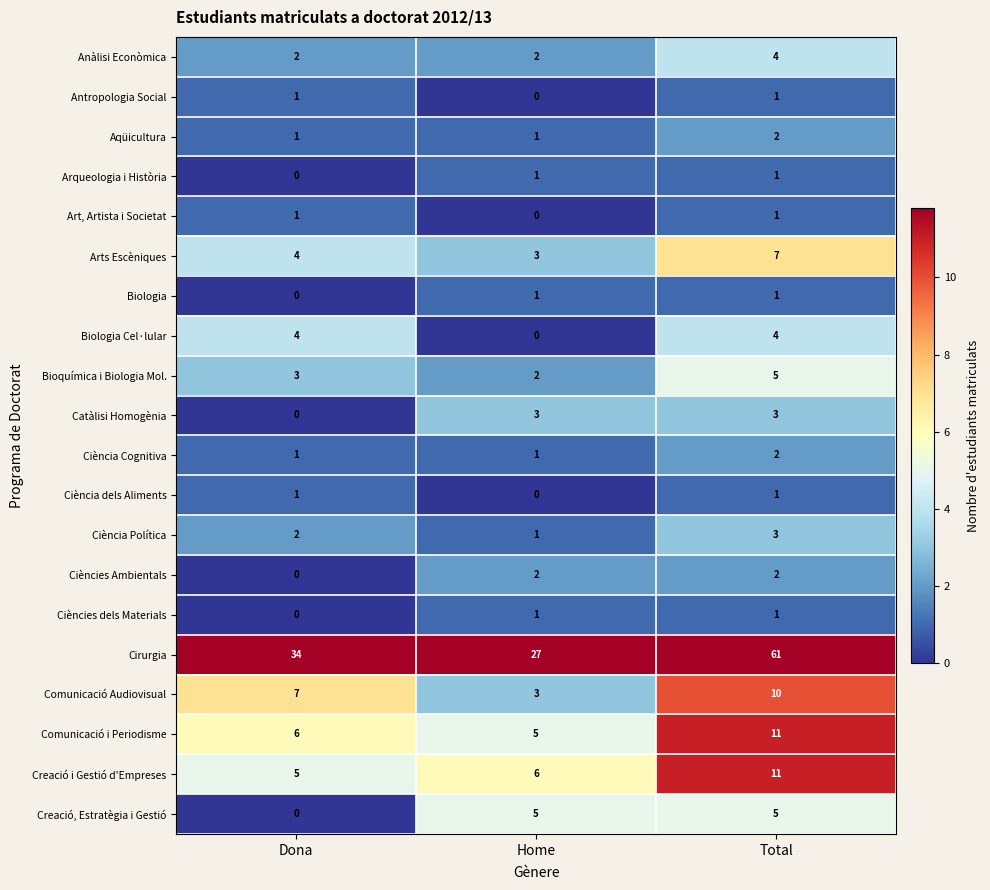

At how many categories does at least one series exceed 45?

1